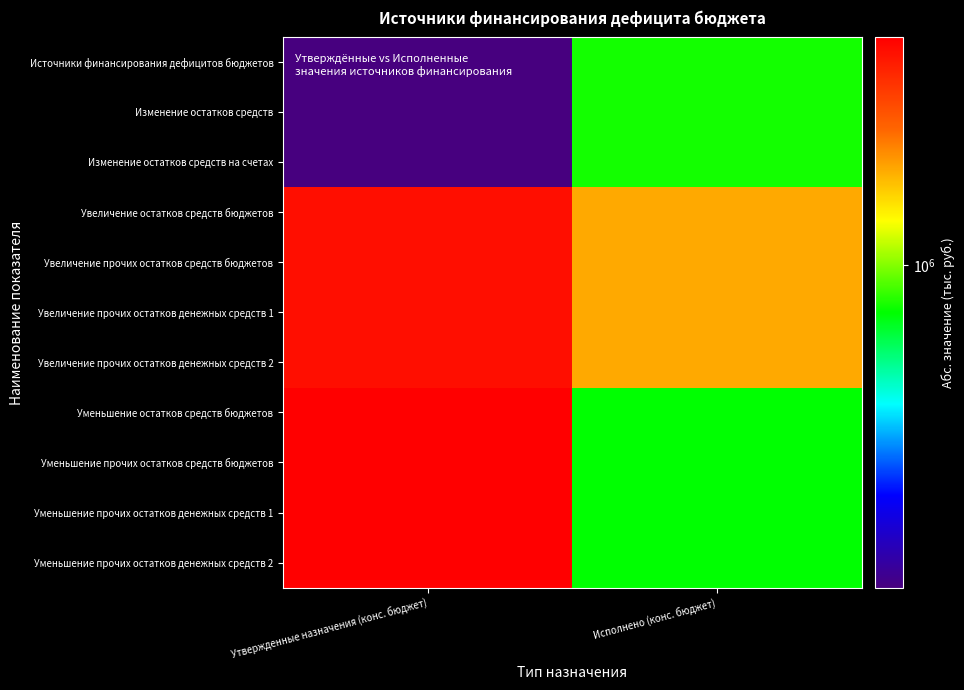

List the series in order of their peak value, lowest first.

Источники финансирования дефицитов бюджетов, Изменение остатков средств, Изменение остатков средств на счетах, Увеличение остатков средств бюджетов, Увеличение прочих остатков средств бюджетов, Увеличение прочих остатков денежных средств 1, Увеличение прочих остатков денежных средств 2, Уменьшение остатков средств бюджетов, Уменьшение прочих остатков средств бюджетов, Уменьшение прочих остатков денежных средств 1, Уменьшение прочих остатков денежных средств 2